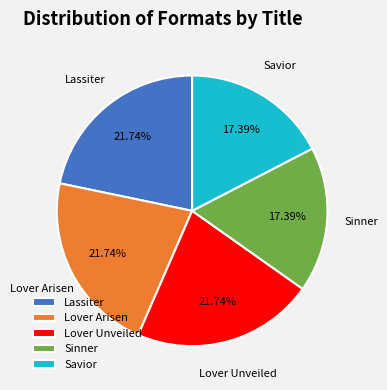

Is there a majority slice in this chart?

No